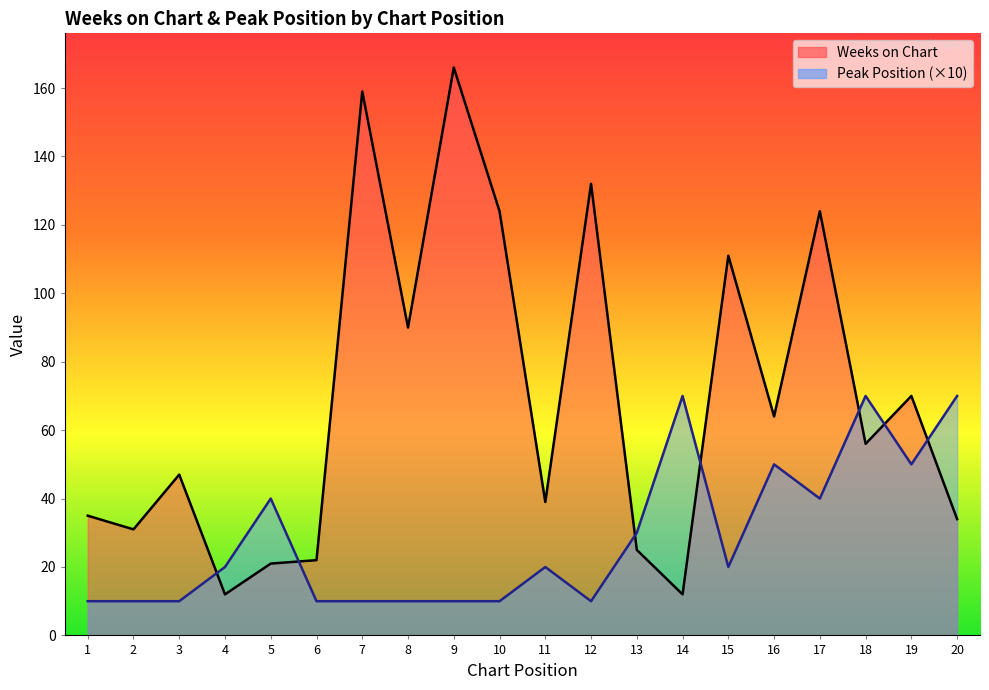

True or false: Peak Position has more than 2 interior local peaks.

True